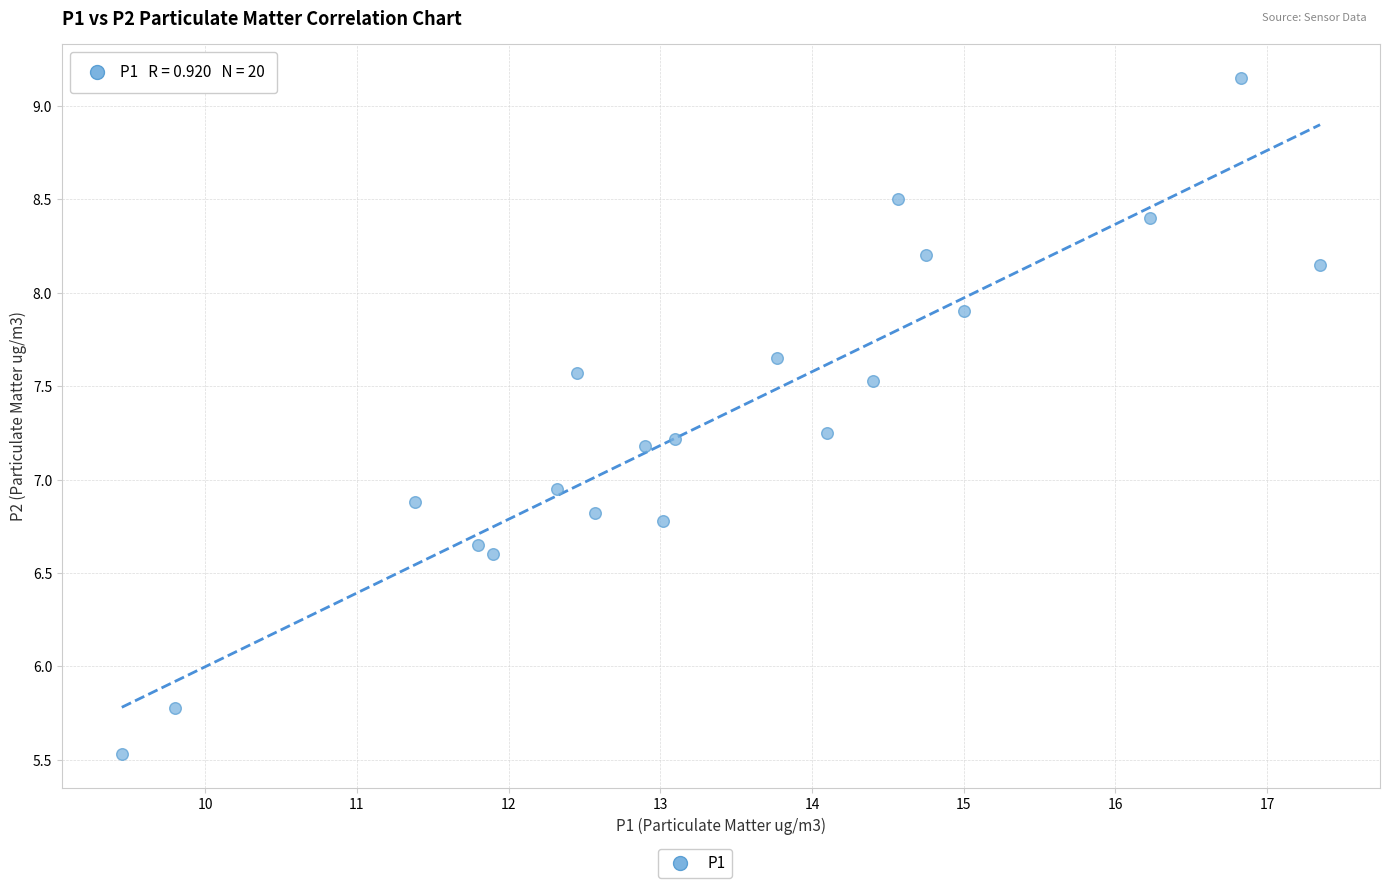

What is the range of Y values (max minus min)?

3.6